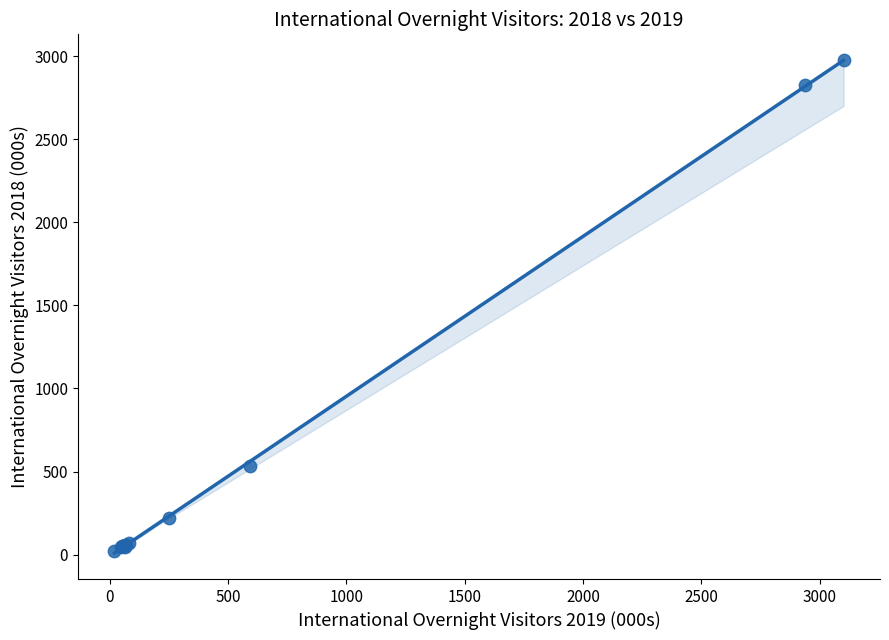

What Y value in the scatter plot is closest to 1496?

530.5